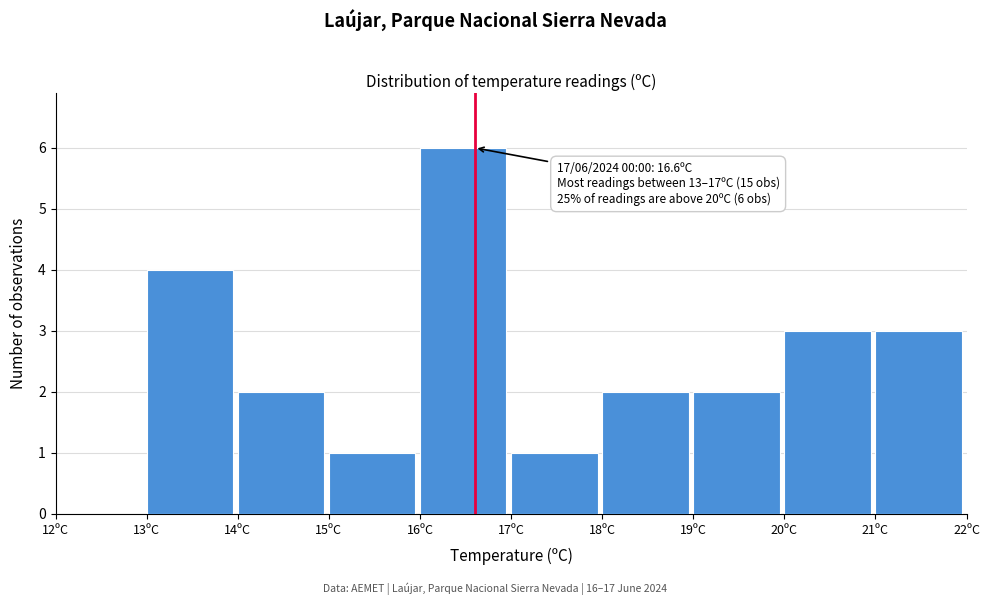

Over which range of the x-axis is the bar tallest?

16 to 17